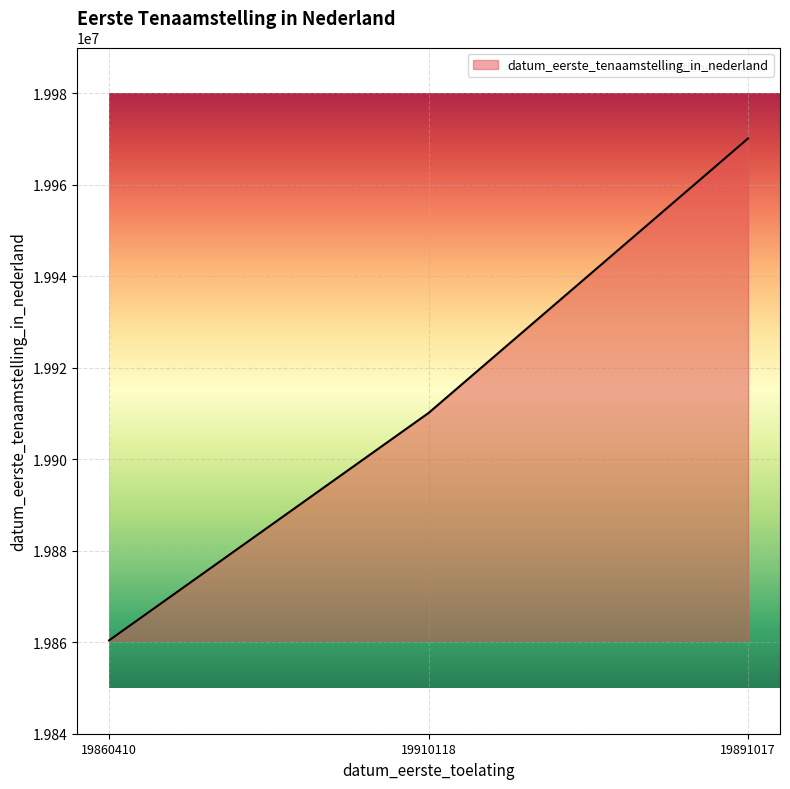

Reading right to left, extract all data points from this chart.

19891017=19970122	19910118=19910118	19860410=19860410